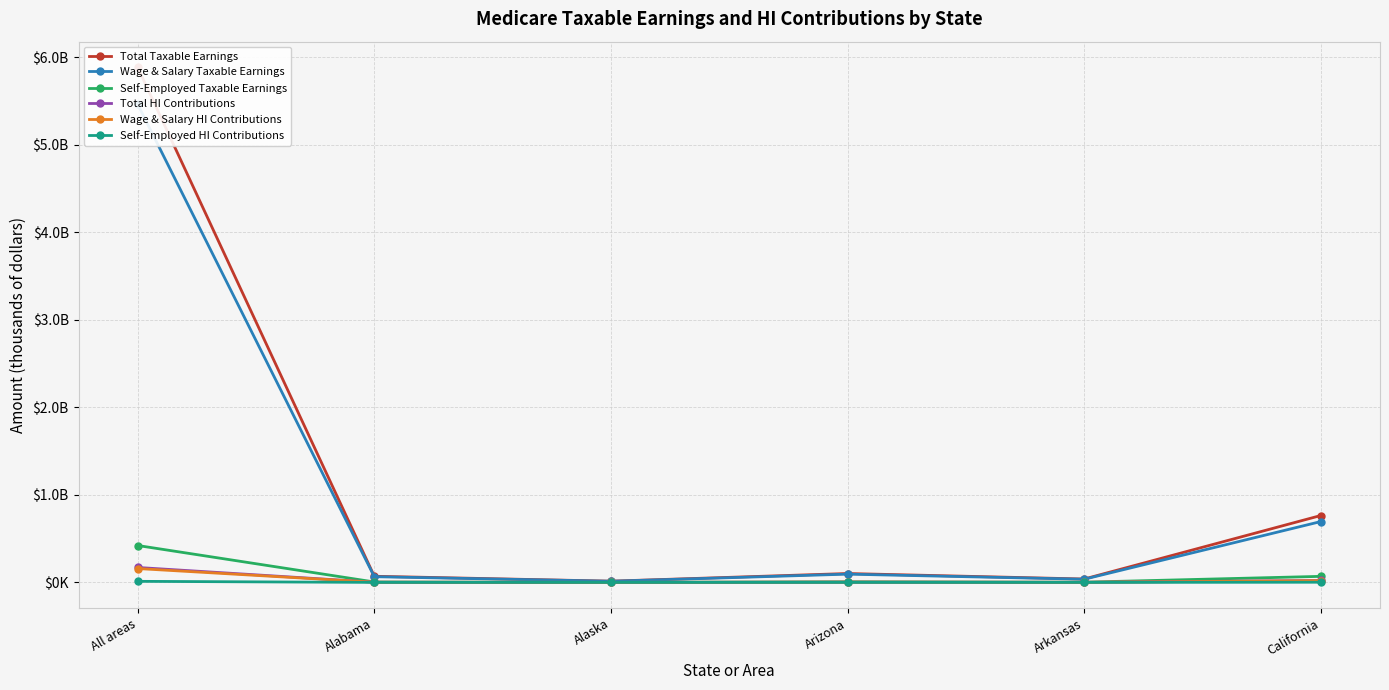

The Wage & Salary Taxable Earnings series shows 133954110 at Arizona. True or false?

False